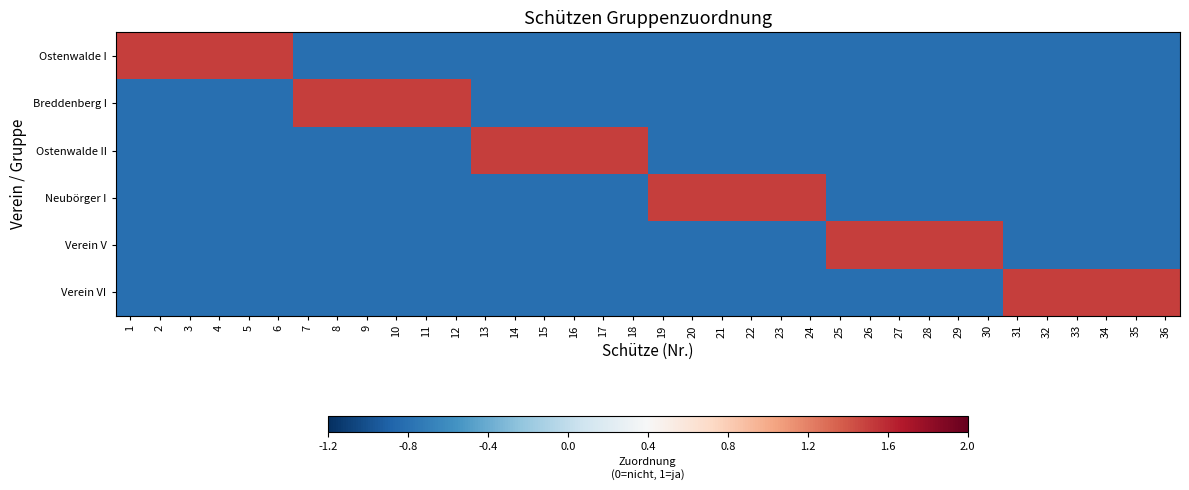

Between 16 and 26, which series saw the biggest shift?

Ostenwalde II